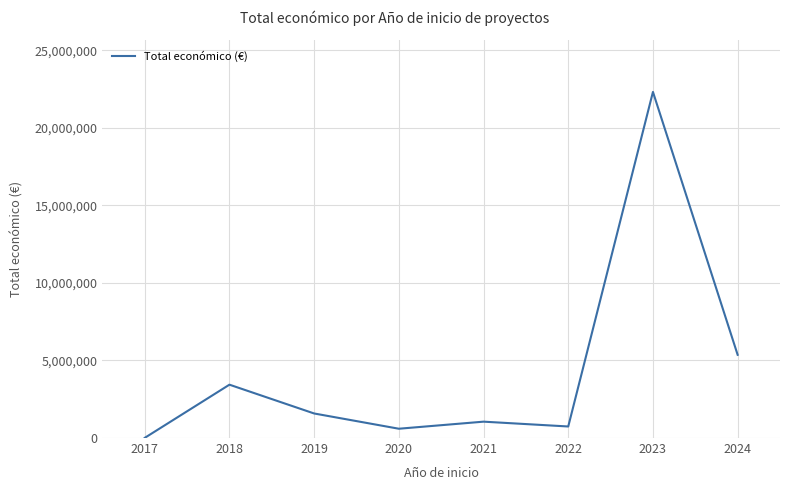

How many series are shown in this chart?

1